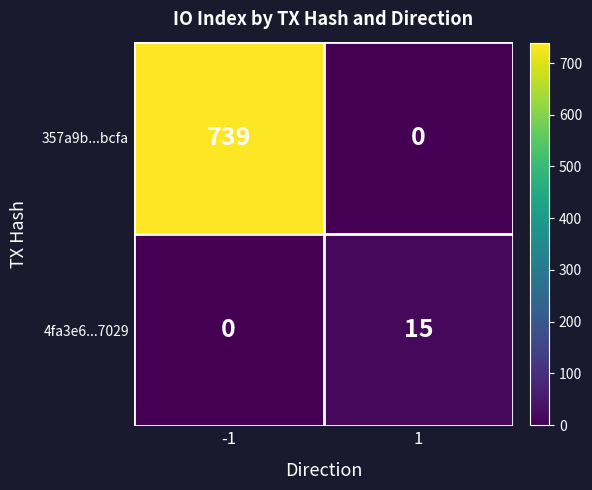

List the series in order of their peak value, lowest first.

4fa3e6...7029, 357a9b...bcfa